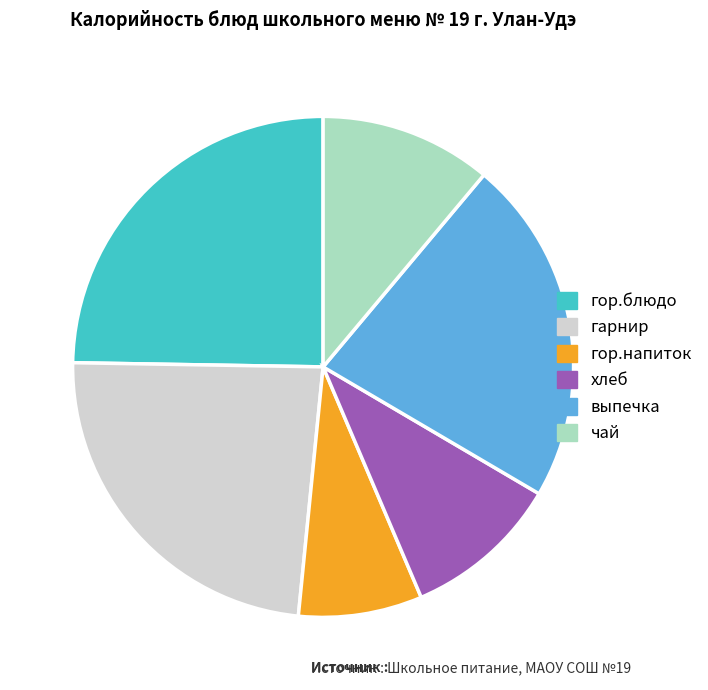

How many slices are in this pie chart?

6